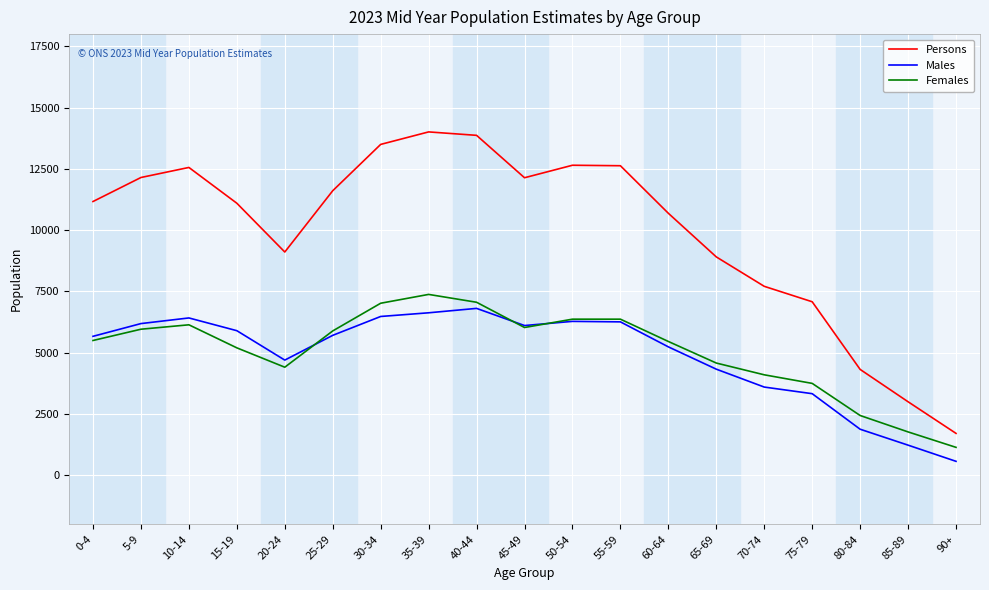

At how many categories does at least one series exceed 3953?

17